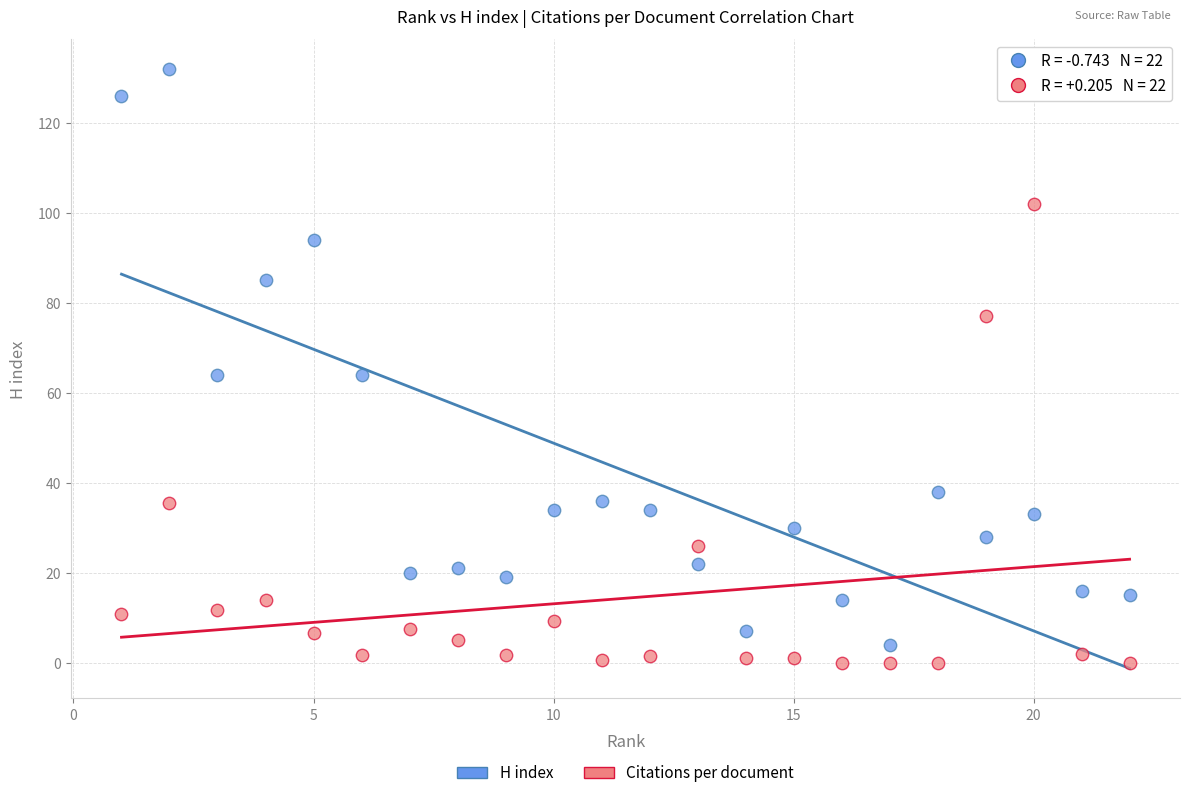

Which series has the largest Y range (max minus min)?

H index